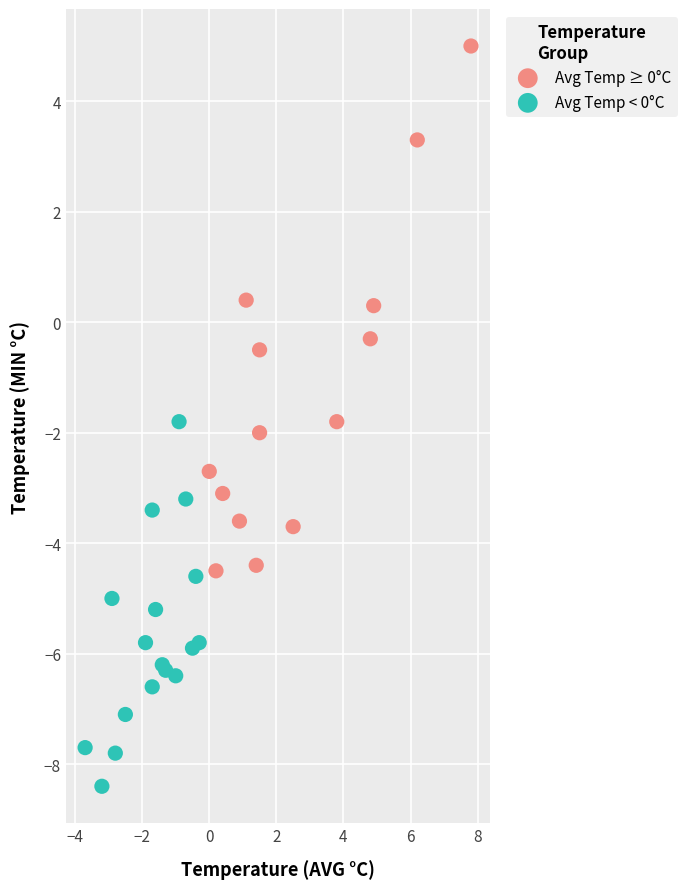

Which series contains the lowest Y value?

Avg Temp < 0°C